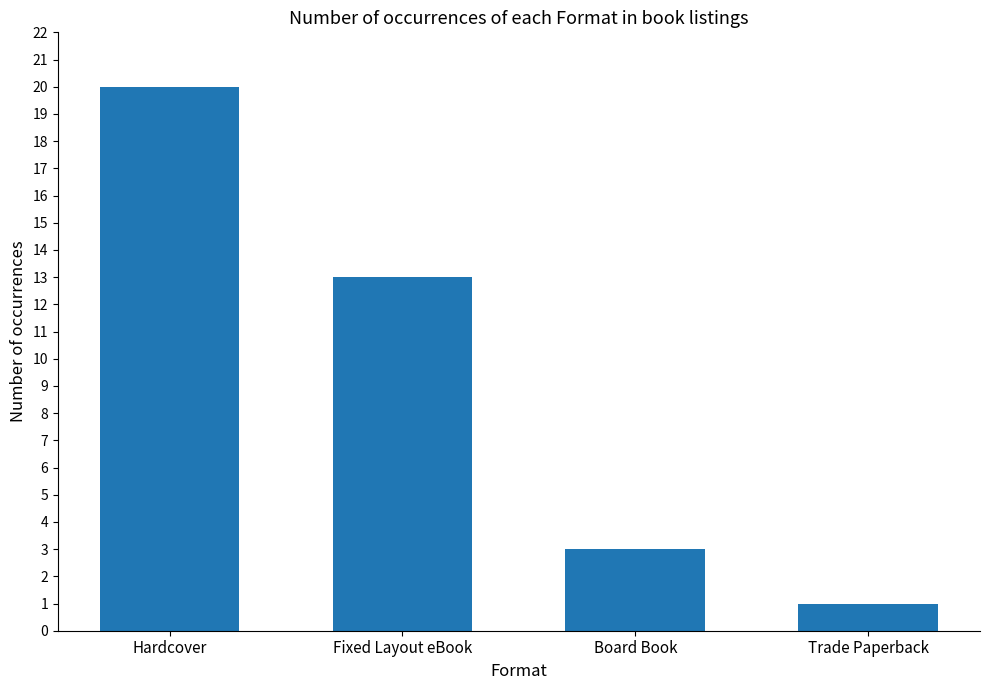

Which label corresponds to the smallest value in the chart?

Trade Paperback